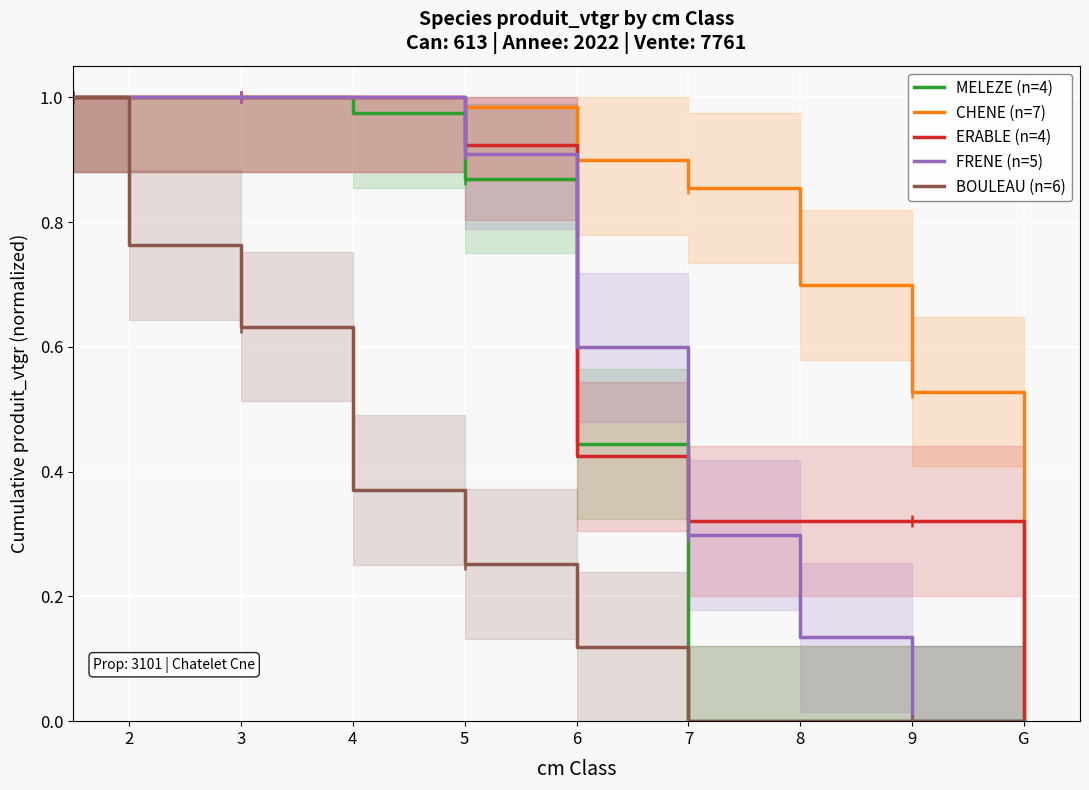

Is it true that CHENE (n=7) equals 0.0 at G?

True